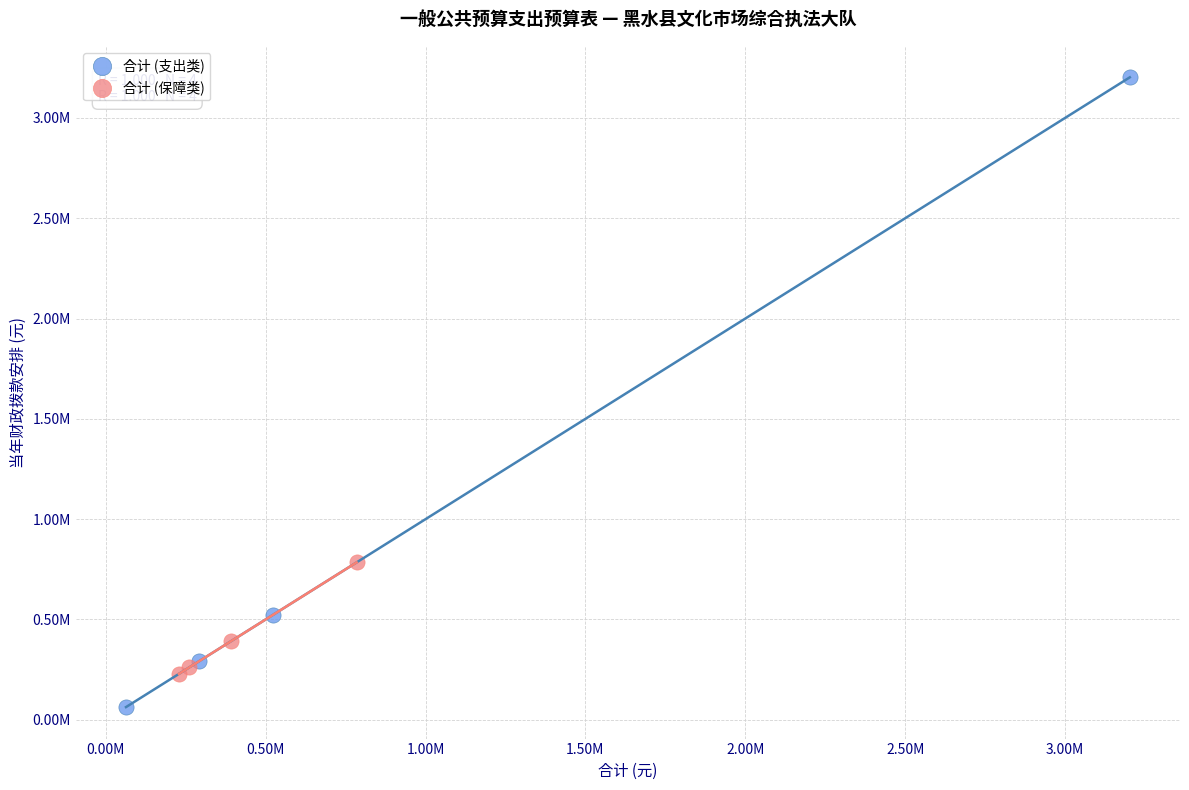

Which series reaches the minimum Y coordinate?

合计 (支出类)